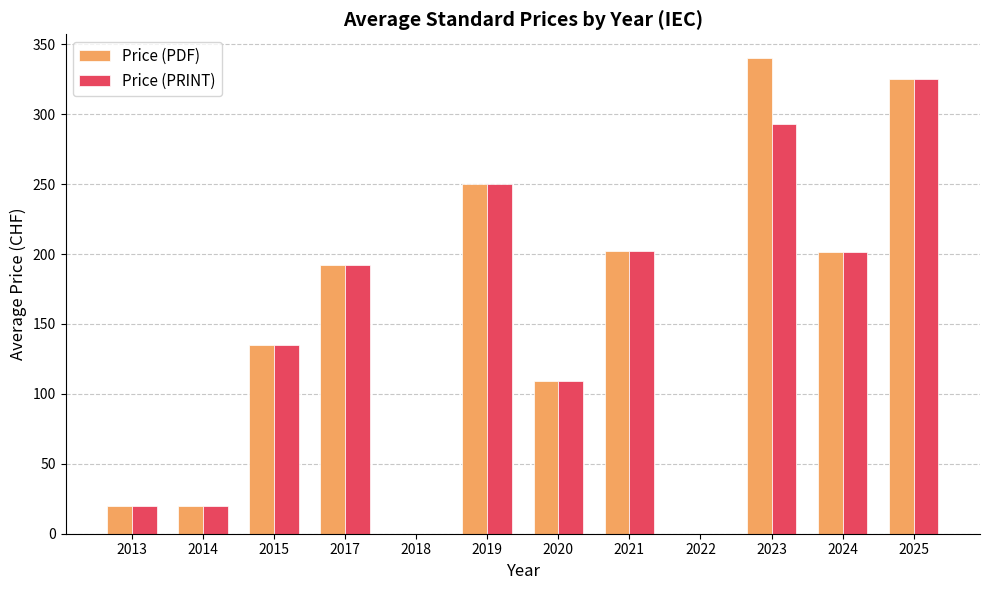

What is the sum of all Price (PRINT) values?

1748.8